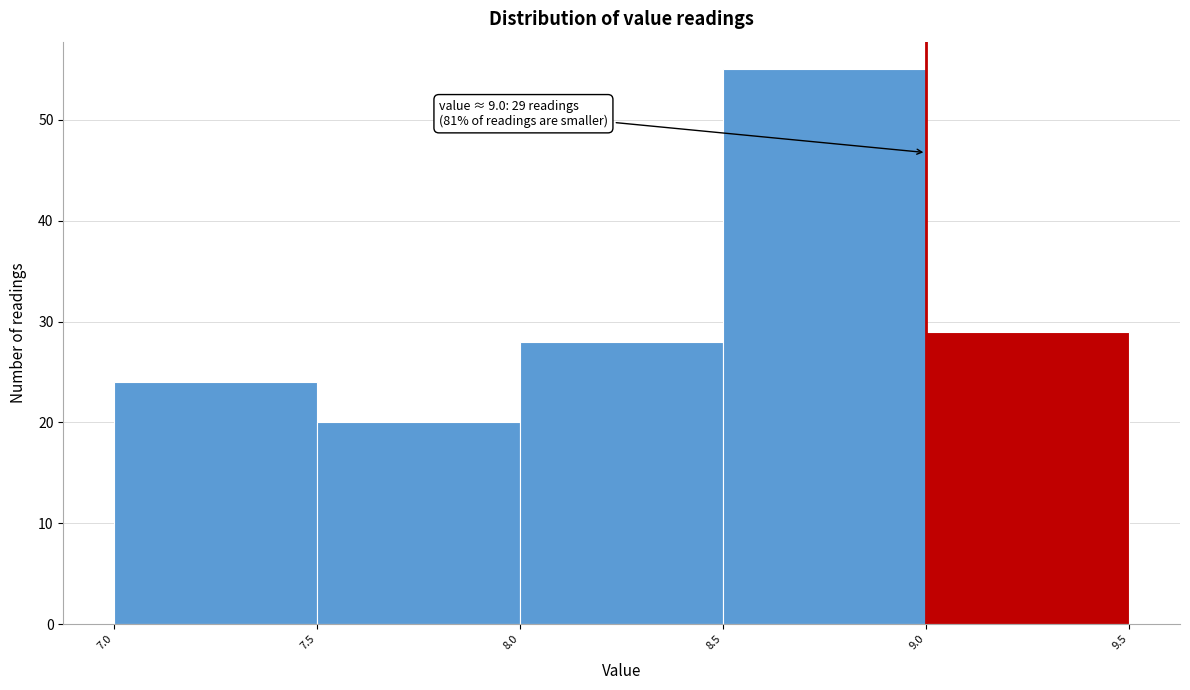

Over which range of the x-axis is the bar tallest?

8.5 to 9.0